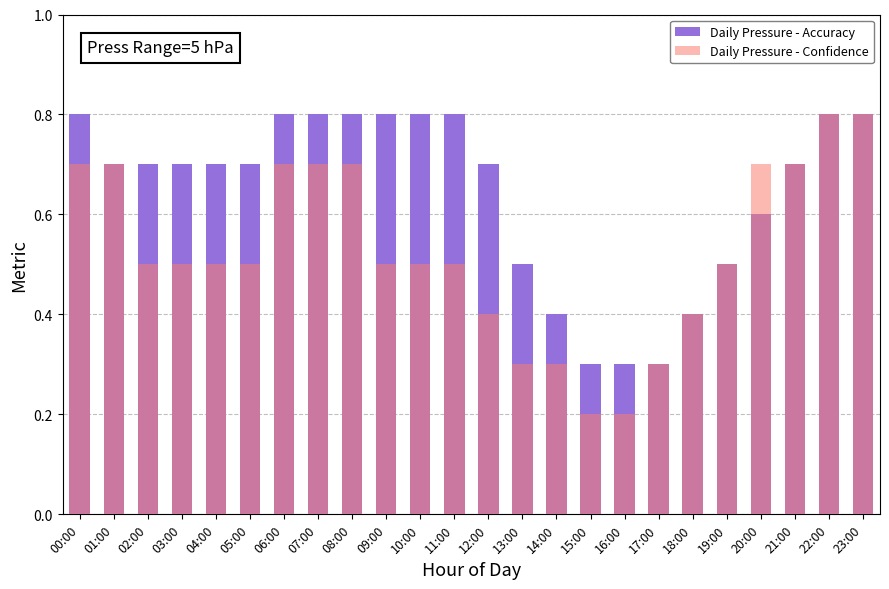

Which series has the widest spread of values?

Daily Pressure - Confidence